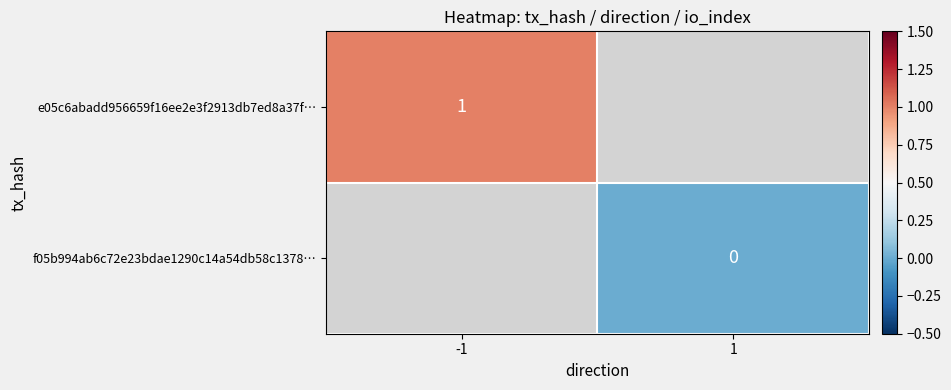

At how many categories does at least one series exceed 0?

1